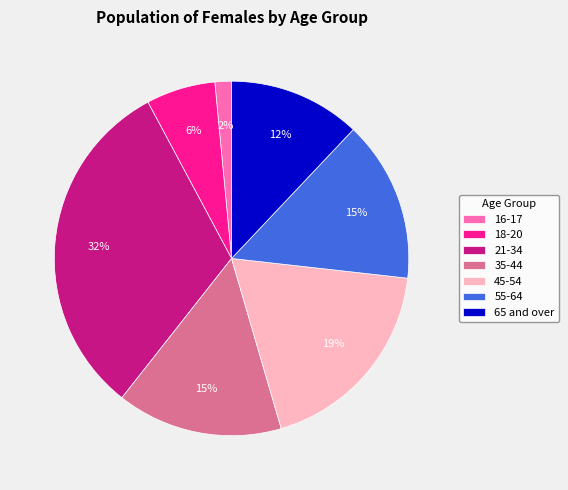

Approximately how many times larger is the value at 55-64 compared to 45-54?

0.8